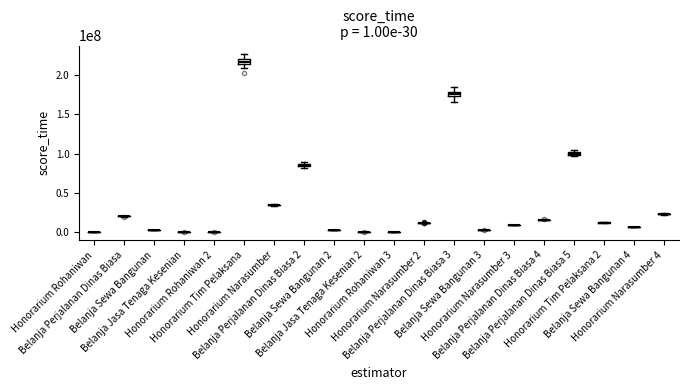

Count the number of categories in the chart.

20